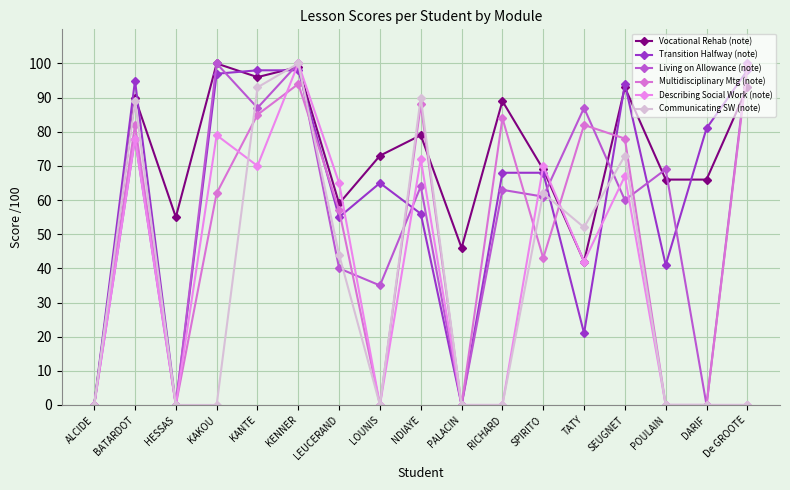

What is the difference between the Transition Halfway (note) values at De GROOTE and KAKOU?

1